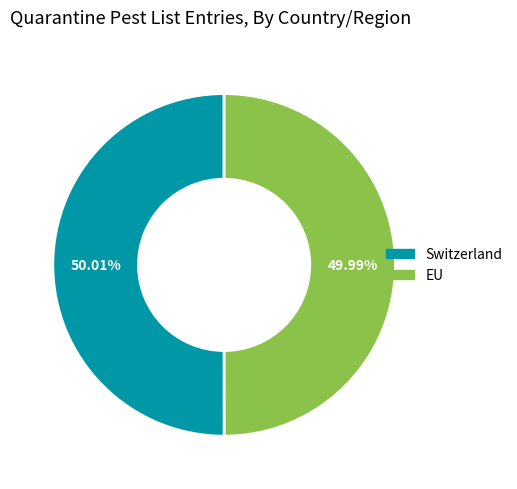

Is the sum of EU and Switzerland greater than half?

Yes